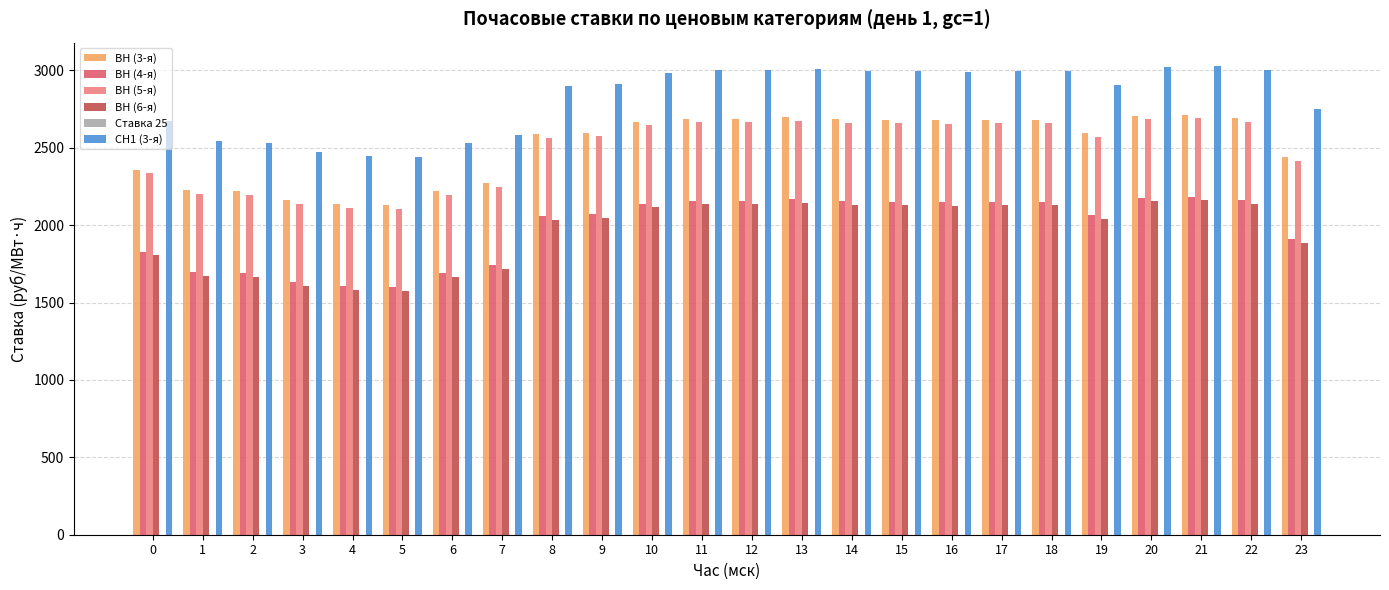

What is the sum of the ВН (5-я) values at 12 and 8?

5229.7